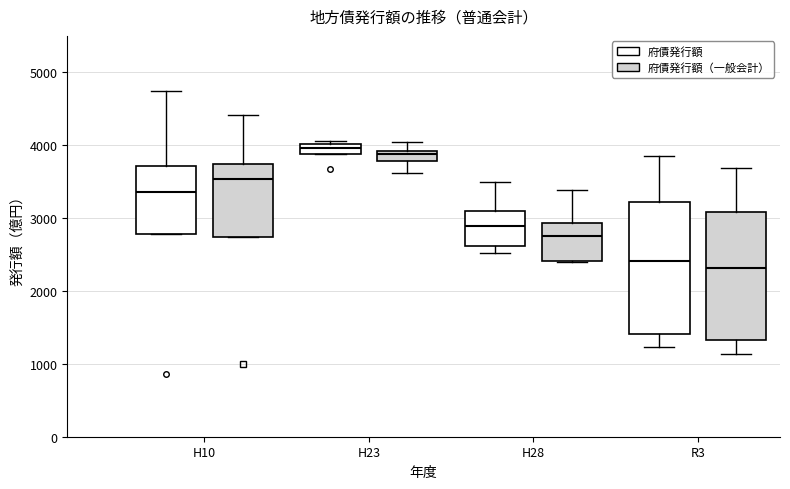

Where does the upper whisker of the box for R3 (府債発行額) end on the y-axis? The values are not printed on the chart, so give them approximately, as read against the axis.

3800